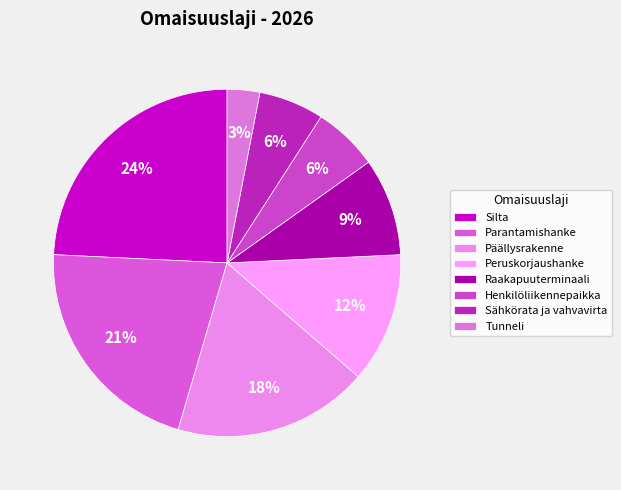

Which category has the smallest portion of the pie?

Tunneli